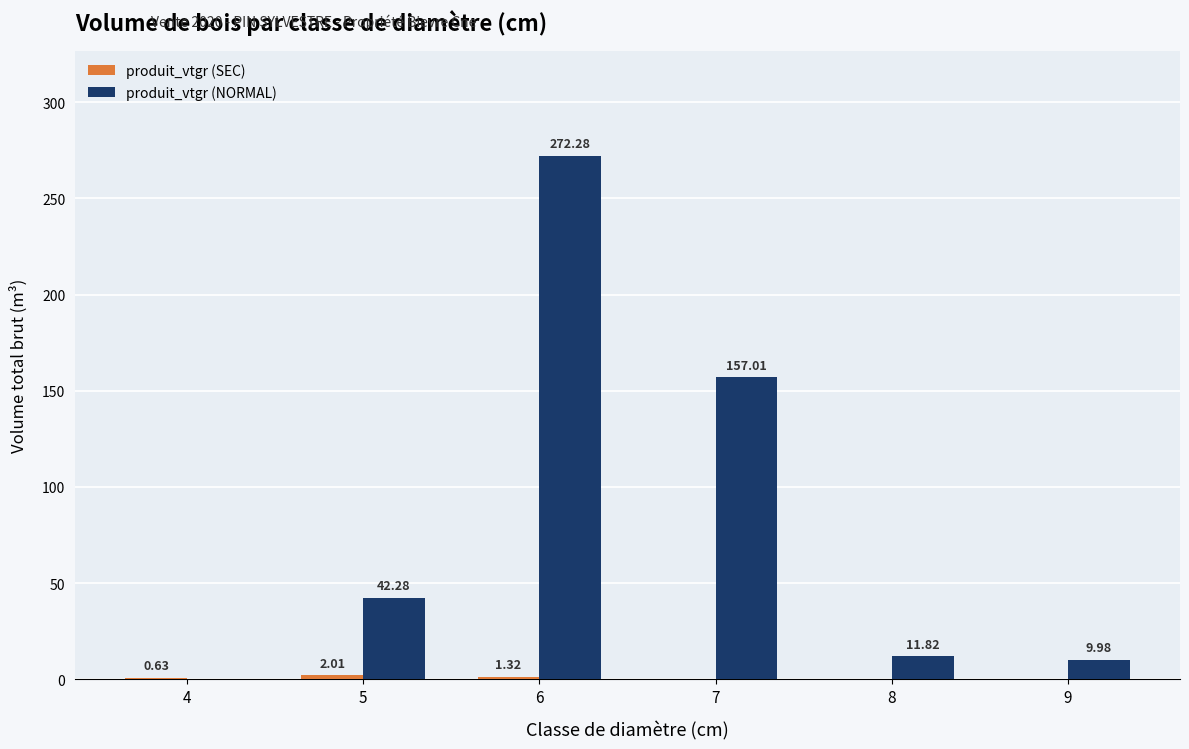

What is the sum of all produit_vtgr (NORMAL) values?

493.4